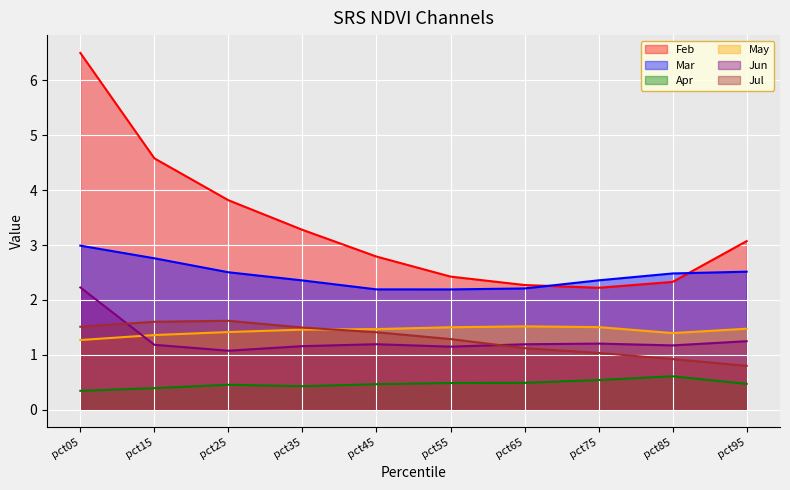

What is the total value across all series at pct05?

14.8